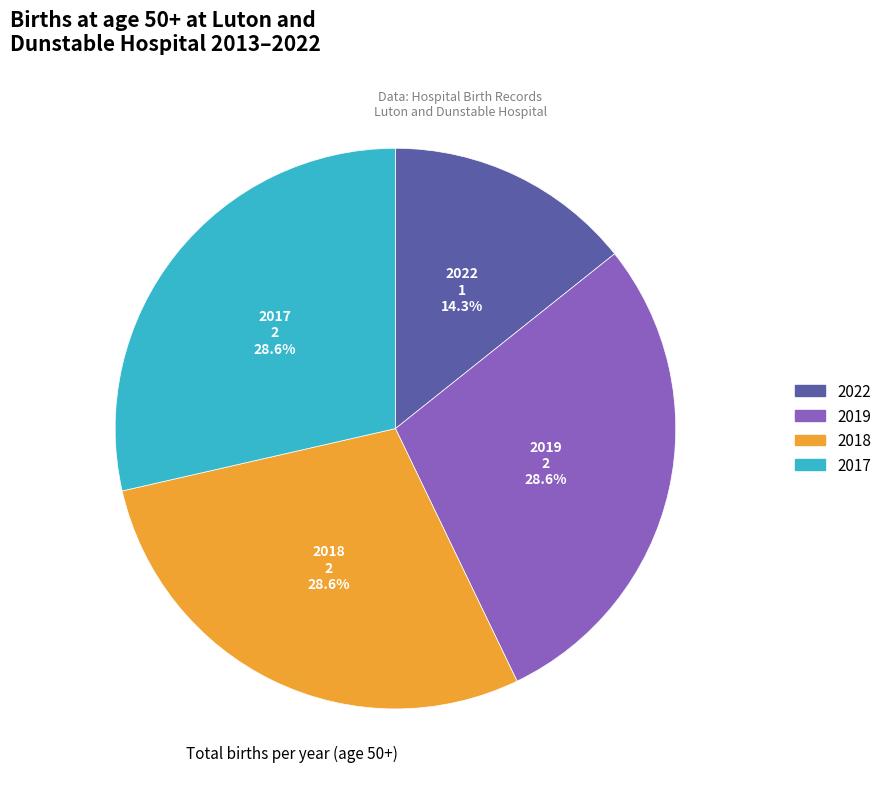

To the nearest percent, what percentage of the pie is 2018?

29%